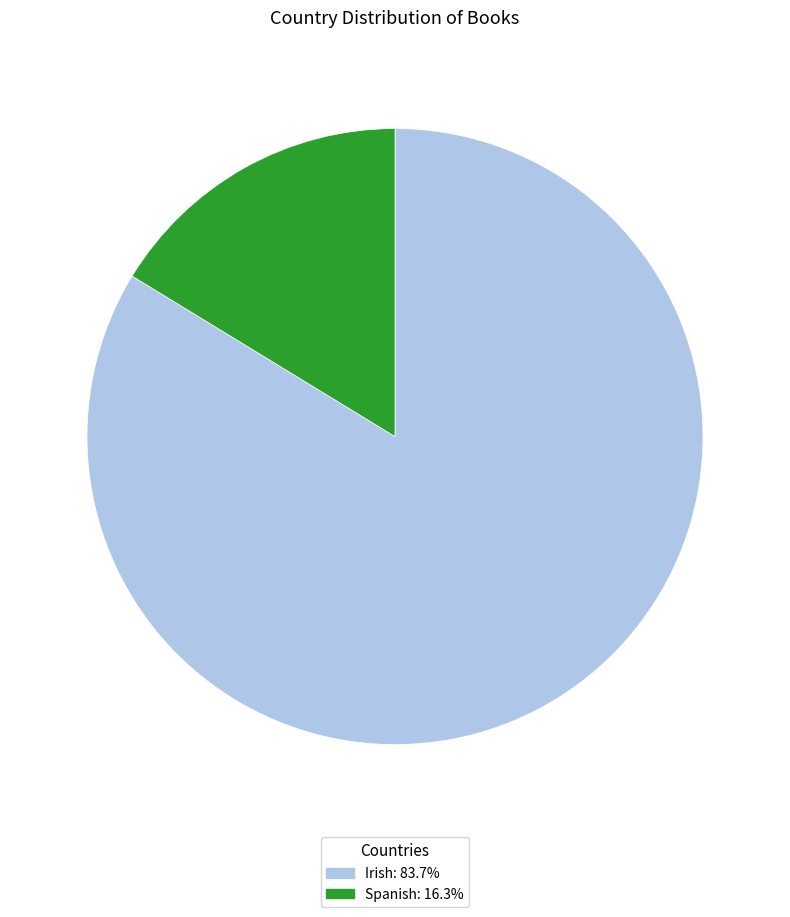

Between Irish and Spanish, which is larger?

Irish